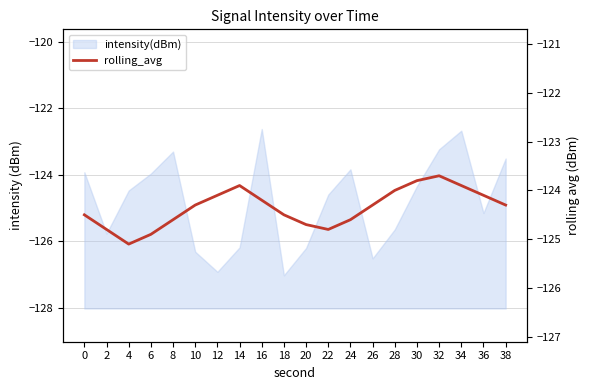

Where is the first local minimum?

4